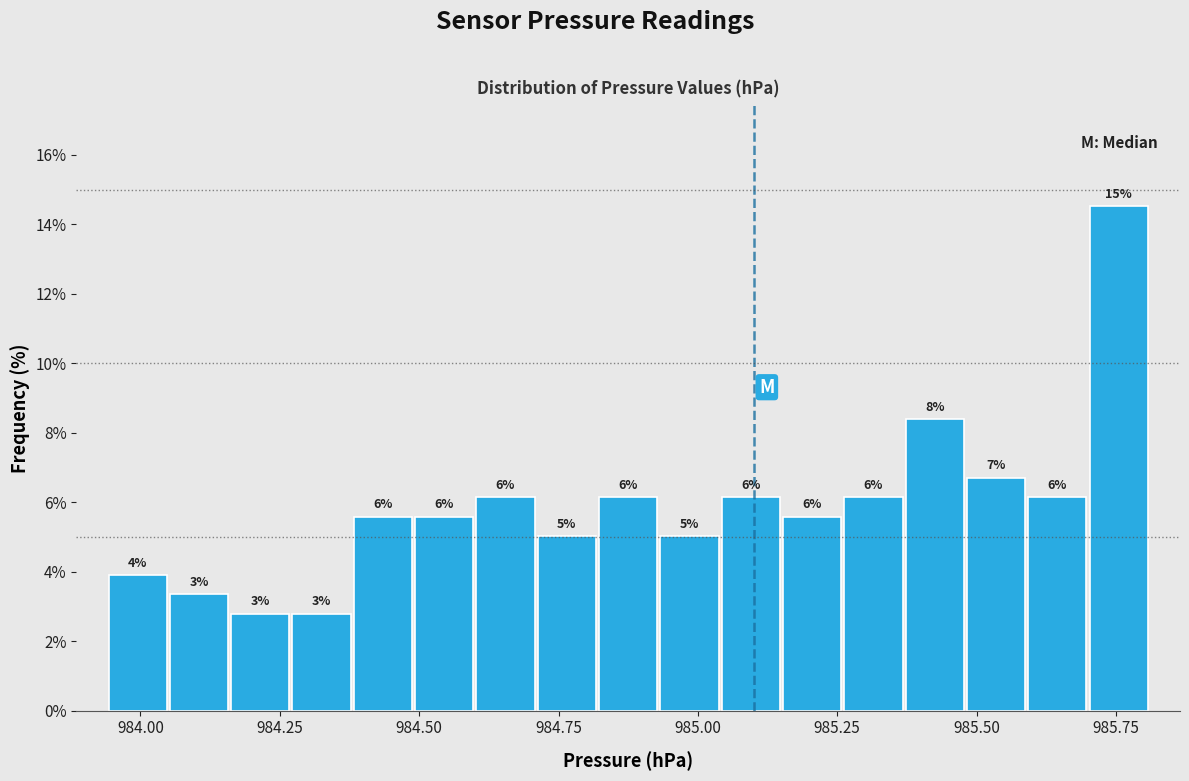

Around what value on the x-axis is the tallest bar? Give the approximate position of its centre, as read against the axis.

985.75